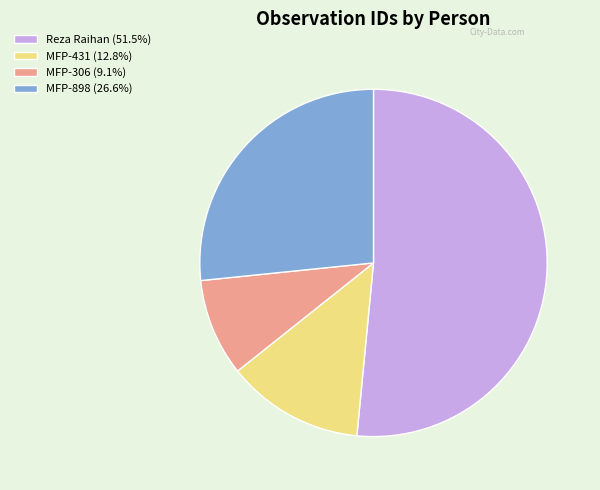

Approximately how many times larger is the value at MFP-898 (26.6%) compared to MFP-431 (12.8%)?

2.1